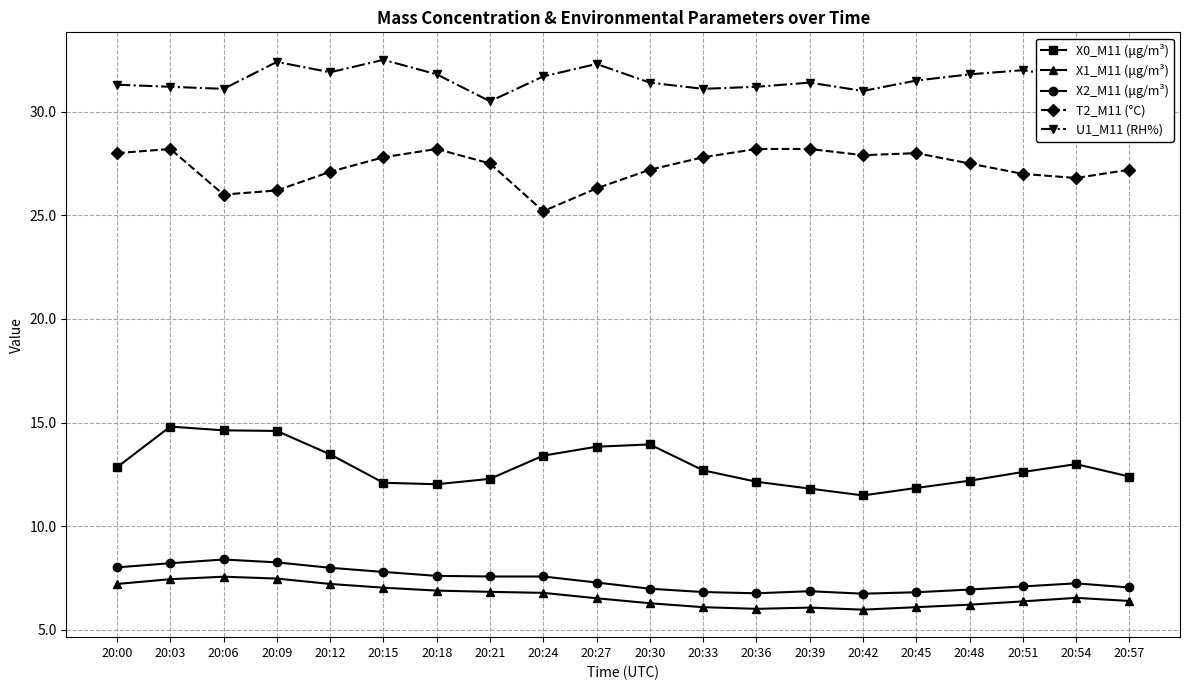

At which label does U1_M11 (RH%) reach its minimum?

20:21